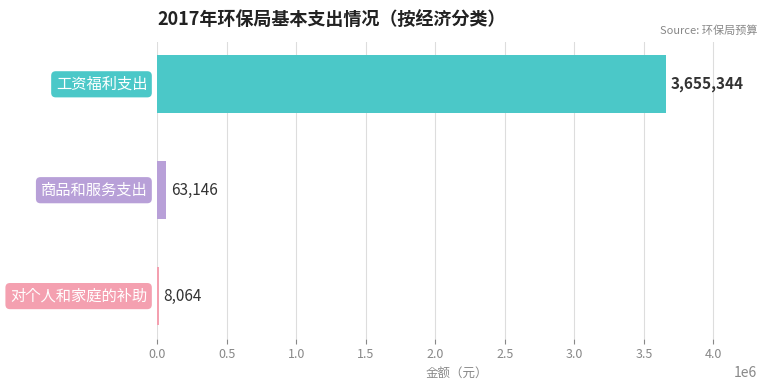

How many distinct data groups are displayed?

1